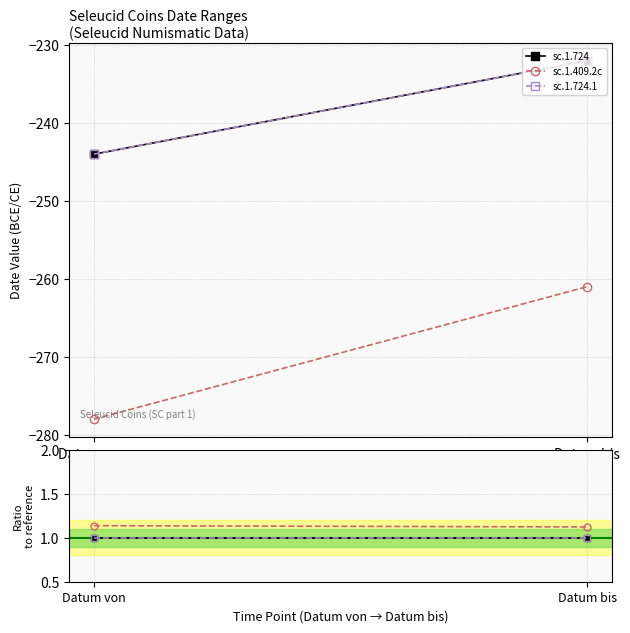

At which category is the sum across all series the highest?

Datum von